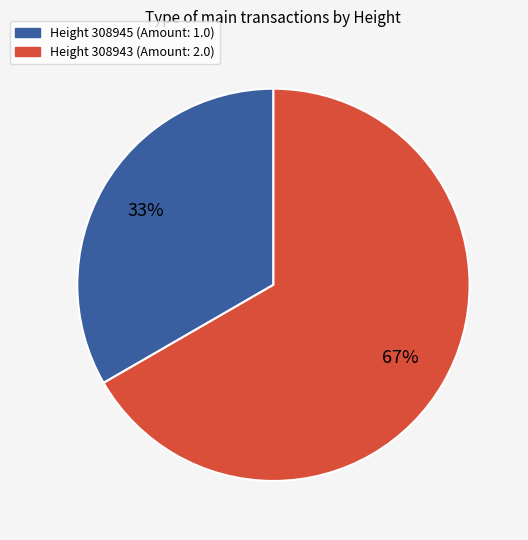

To the nearest percent, what is the average slice percentage?

50%